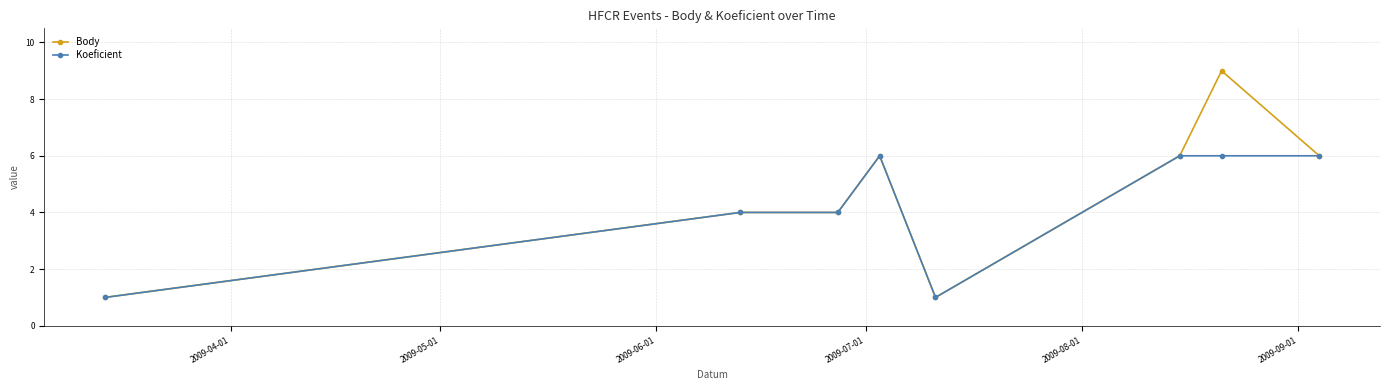

What is the difference between the maximum and minimum values in the Body series?

8